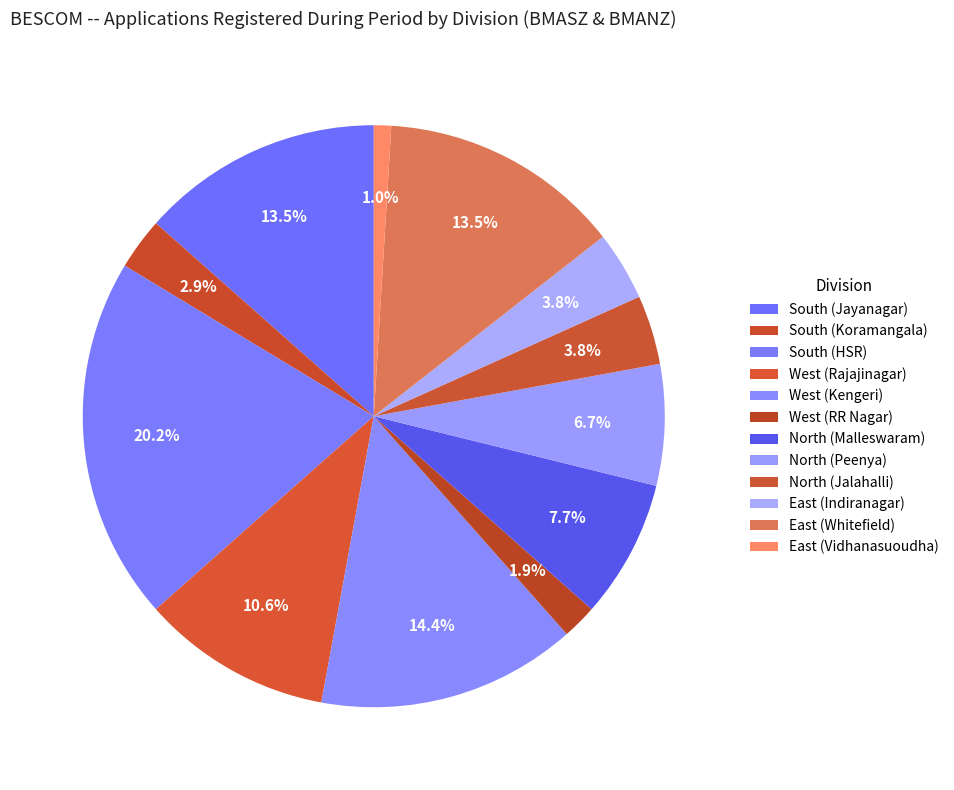

To the nearest percent, what is the combined percentage of East (Indiranagar) and East (Whitefield)?

17%